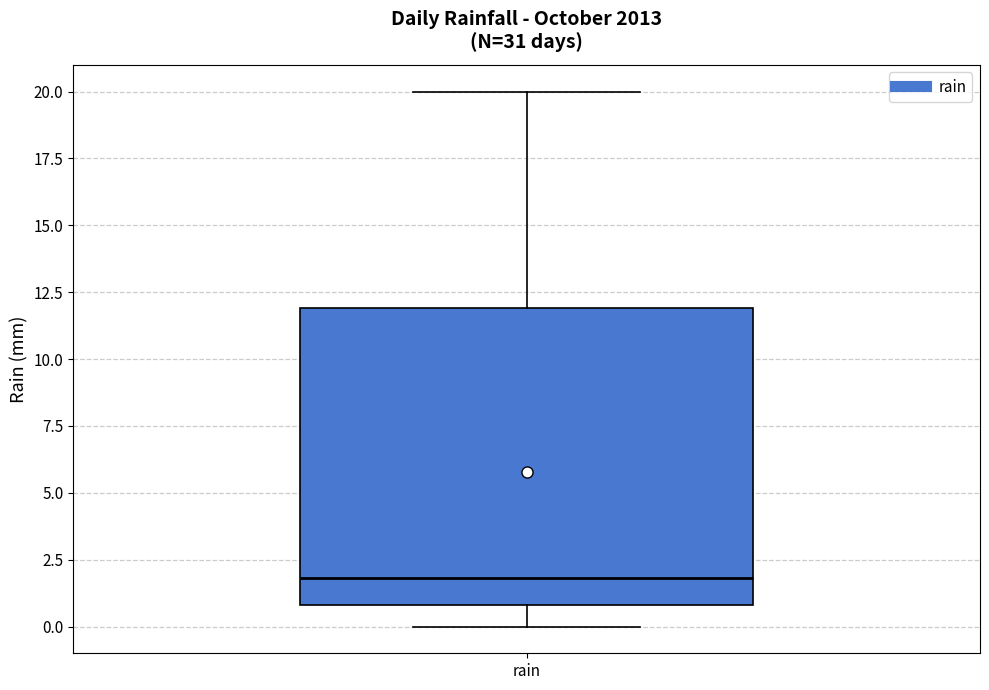

Transcribe this box plot: give where the median line is, the range the box spans, and where the two whiskers end, as read against the y-axis. The values are not printed on the chart, so give them approximately, as read against the axis.

median 2, box 1 to 12, whiskers 0 to 20